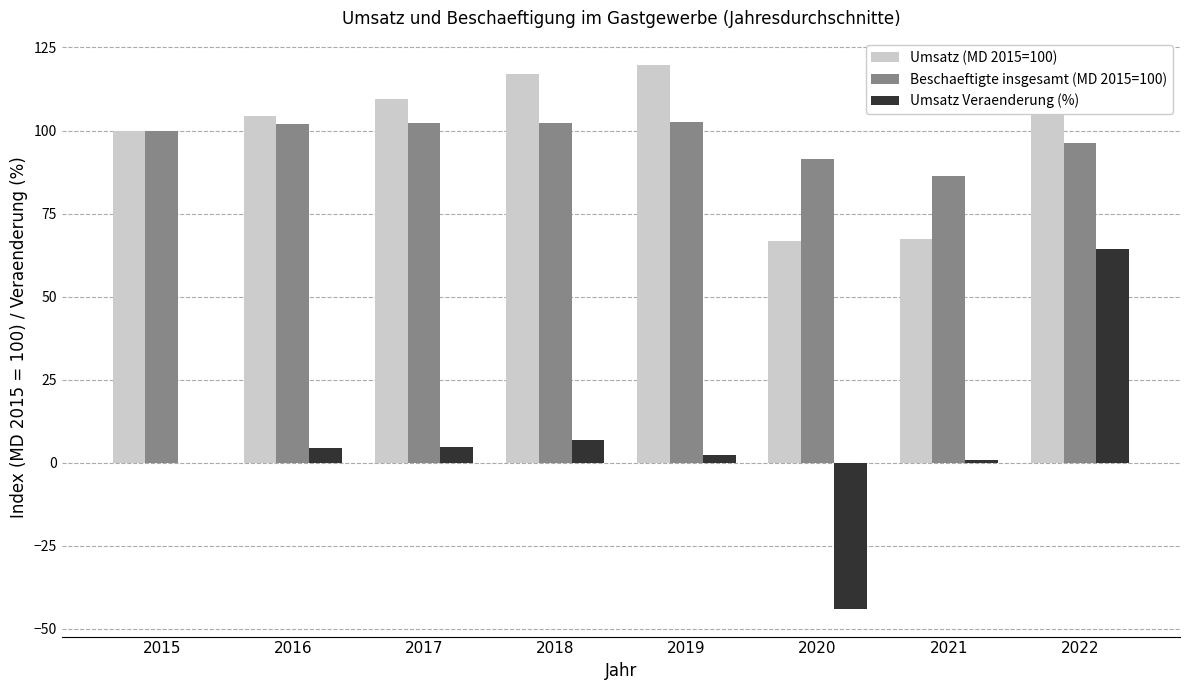

What is the maximum value shown in the chart?

119.7